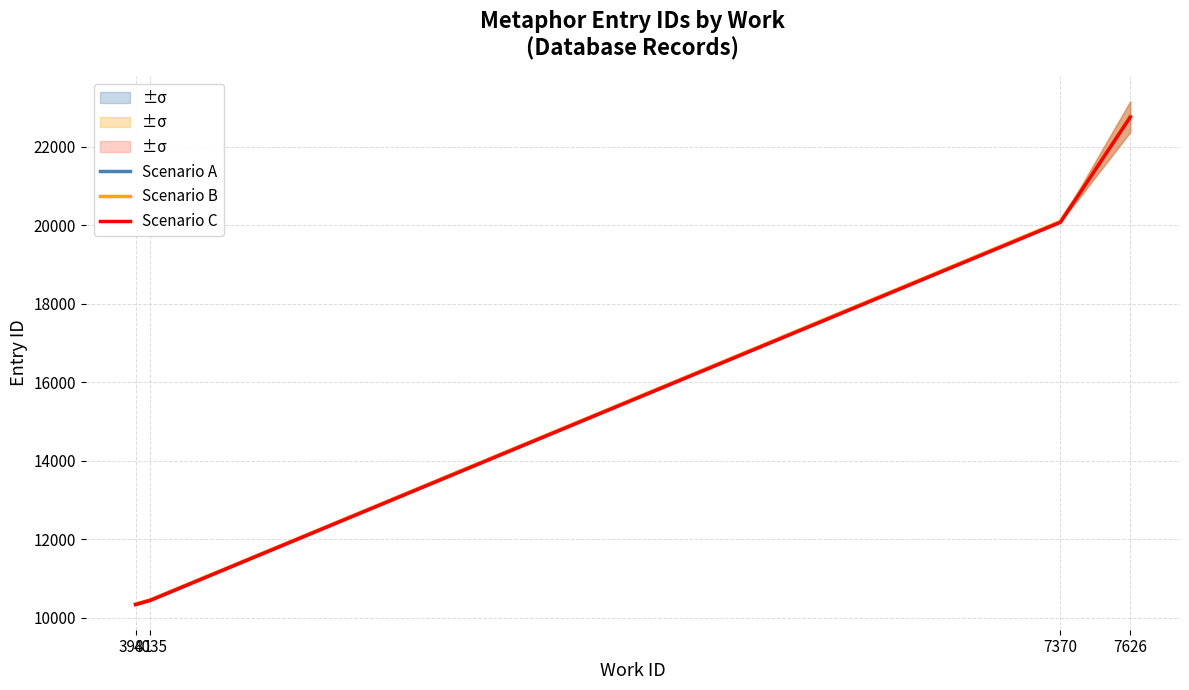

At how many categories does at least one series exceed 16678?

2